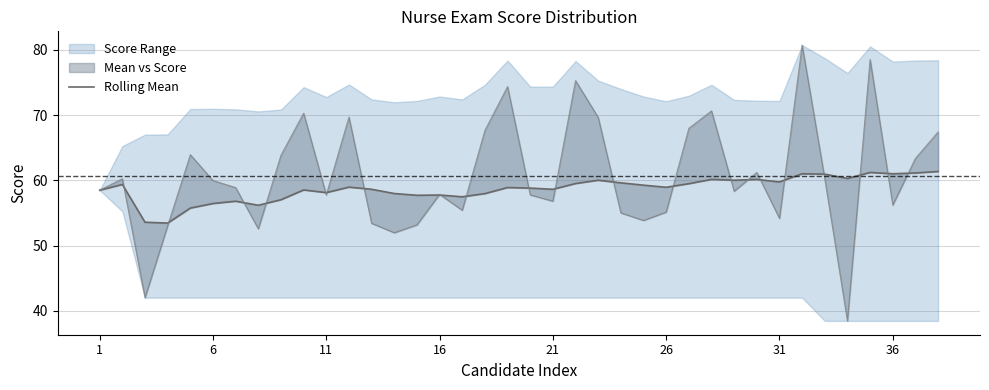

At which label is the value closest to 57?

8